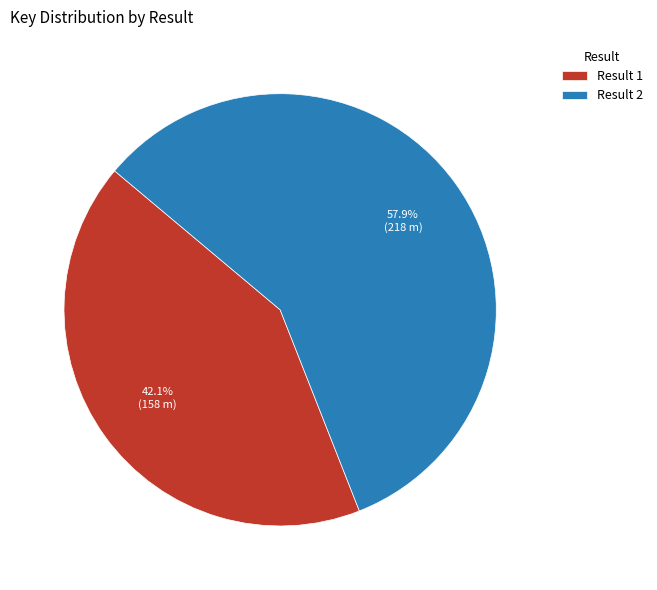

To the nearest percent, what percentage of the pie is Result 2?

58%